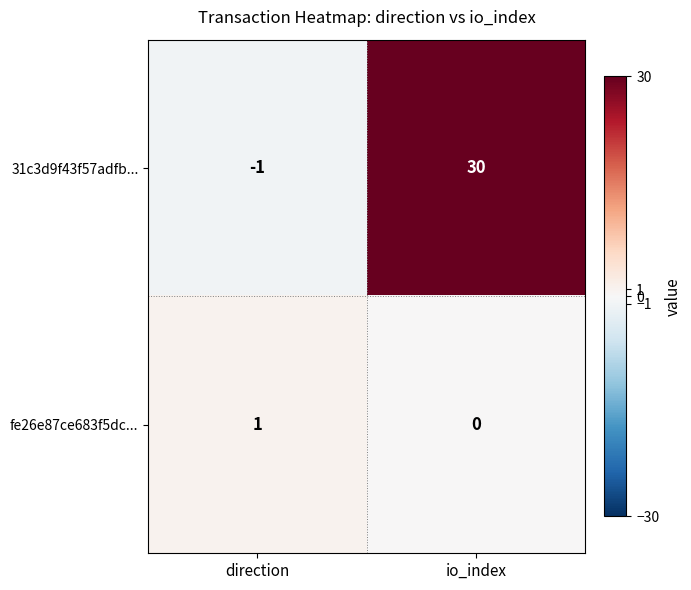

Rank the series by their average value, from highest to lowest.

31c3d9f43f57adfb..., fe26e87ce683f5dc...